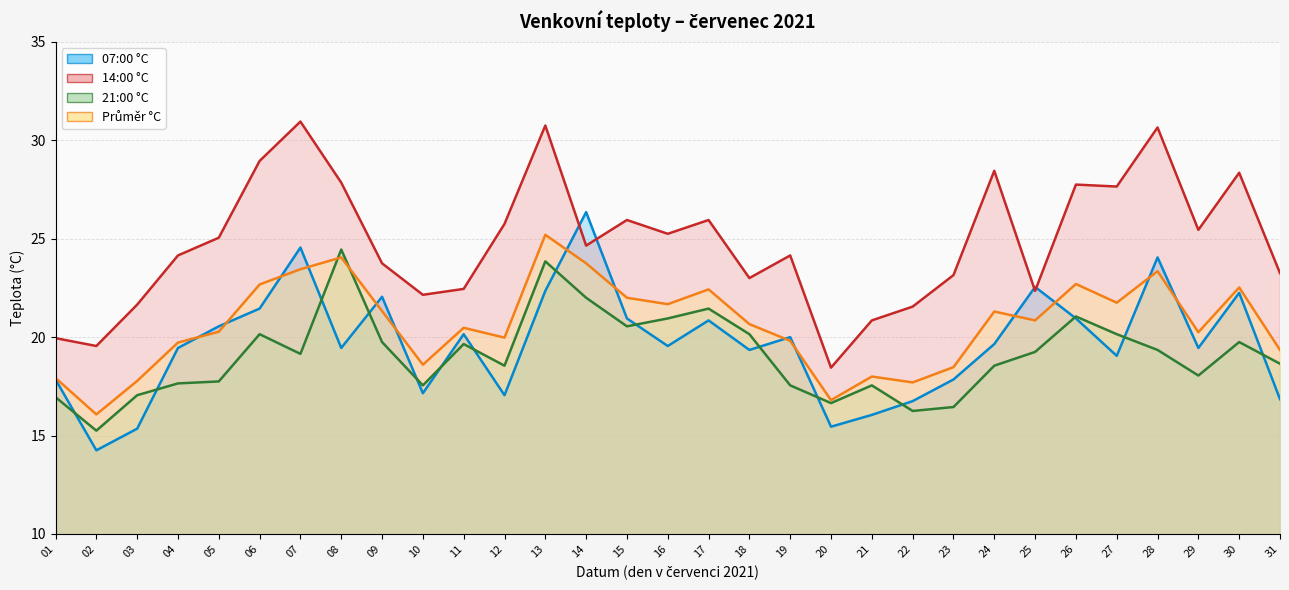

Which series has the widest spread of values?

14:00 °C